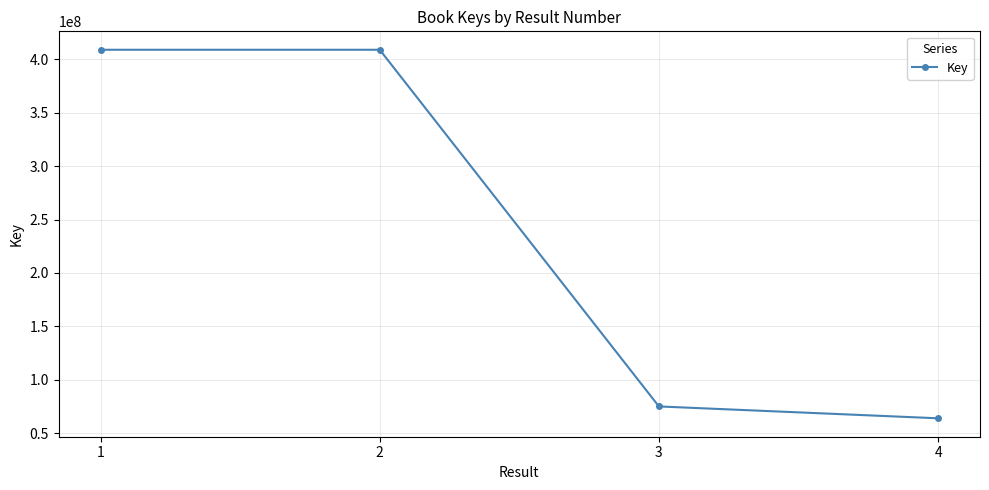

What is the maximum value shown in the chart?

409123942